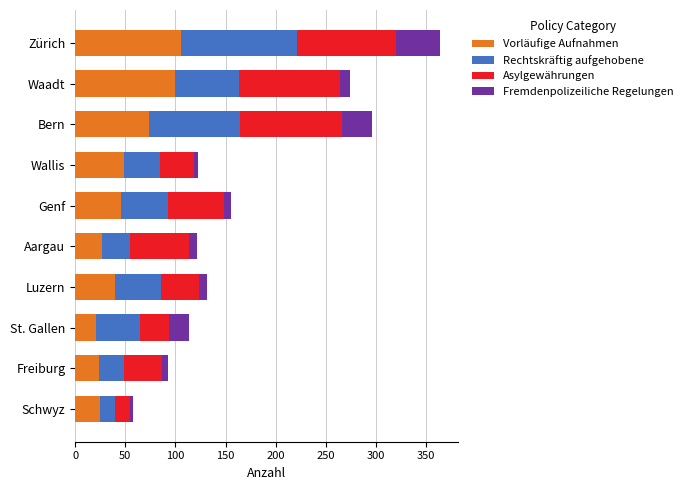

What is the lowest value of the Vorläufige Aufnahmen series?

21